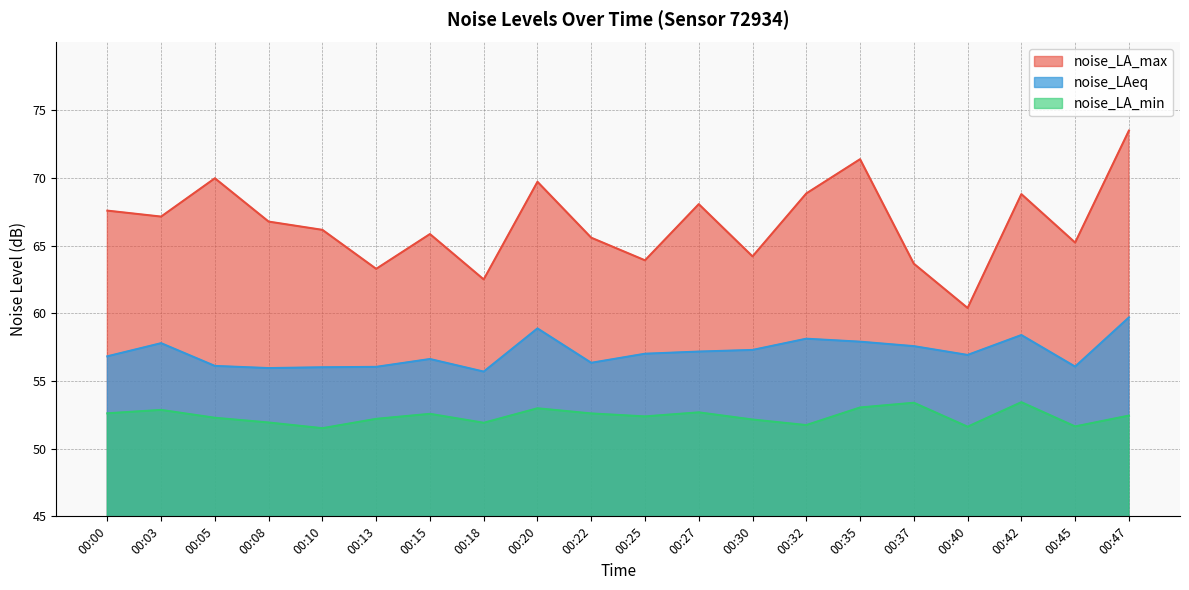

Between 00:05 and 00:00, which is larger?

00:05